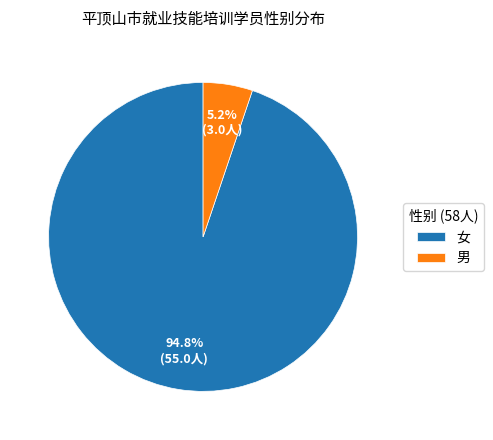

Count the number of slices in the pie.

2